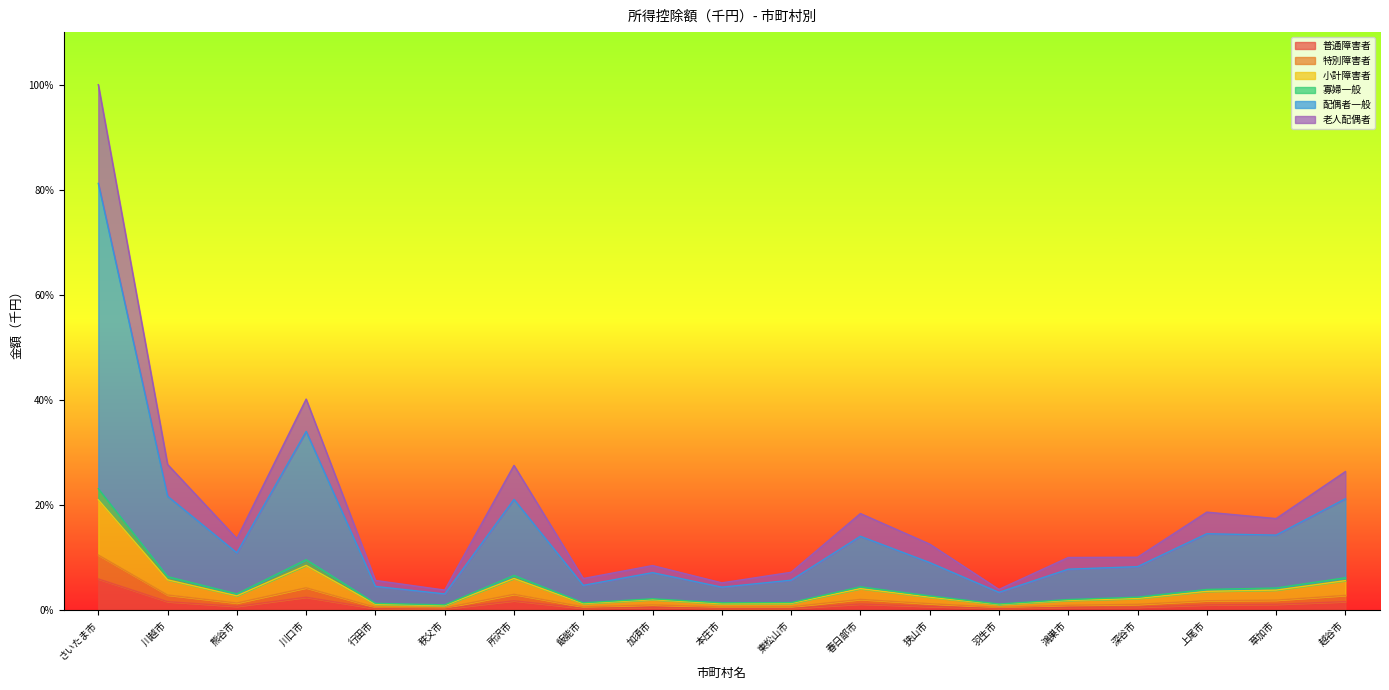

What is the sum of all 普通障害者 values?

21.8